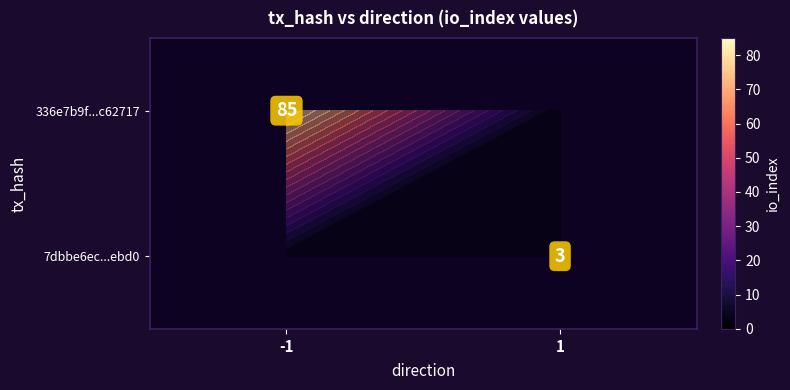

Rank the series at -1 from lowest to highest value.

336e7b9f...c62717, 7dbbe6ec...ebd0